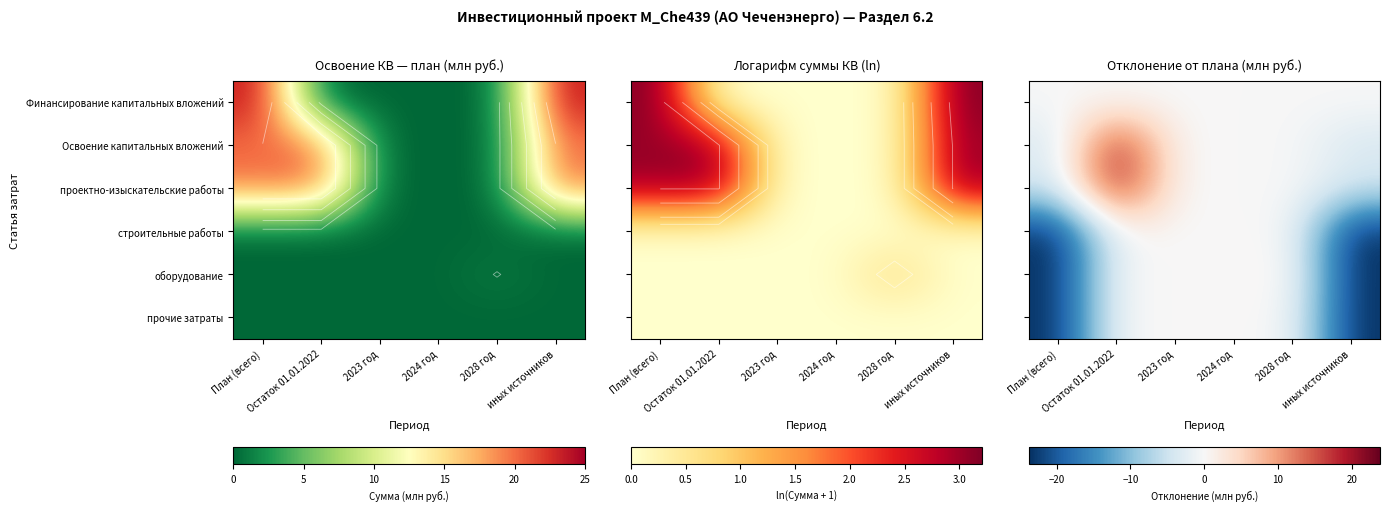

What is the maximum value shown in the chart?

19.8